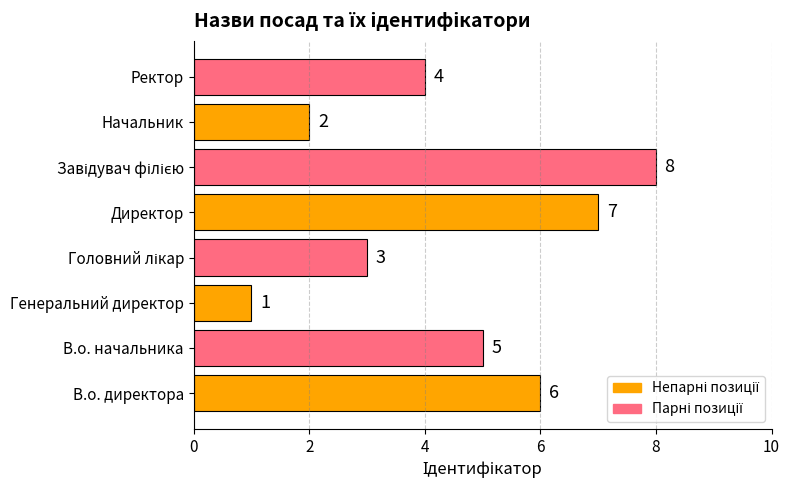

Reading bottom to top, extract all data points from this chart.

6	5	1	3	7	8	2	4